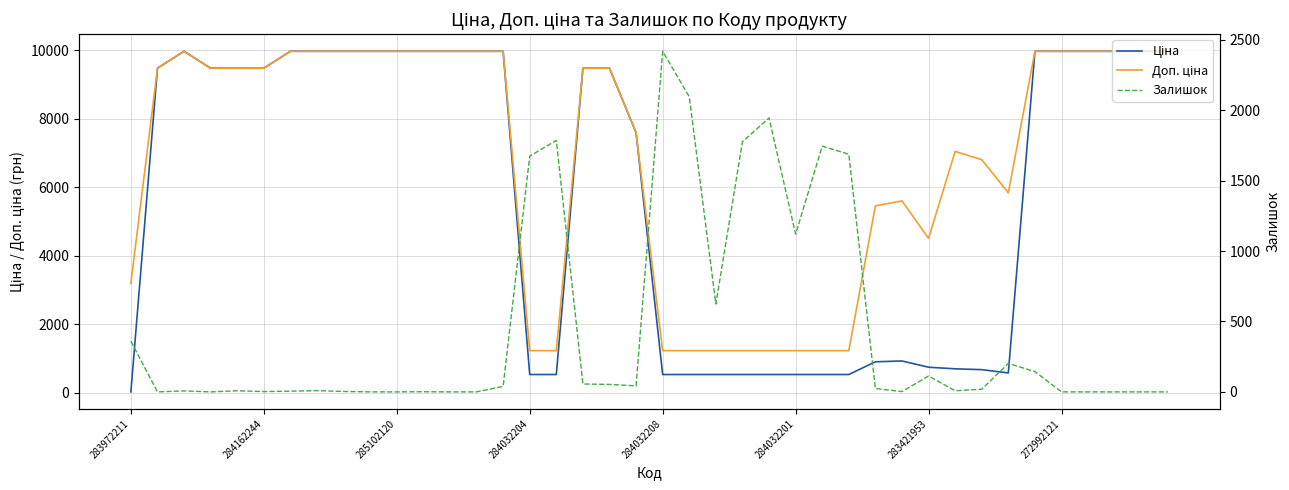

List the labels in order of Залишок value, smallest first.

284162244, 284032204, 9, 10, 12, 13, 35, 36, 37, 38, 39, 11, 284032201, 29, 8, 283421953, 285102120, 284032208, 31, 272992121, 32, 28, 14, 19, 18, 17, 30, 34, 33, 283972211, 22, 25, 15, 27, 26, 23, 16, 24, 21, 20